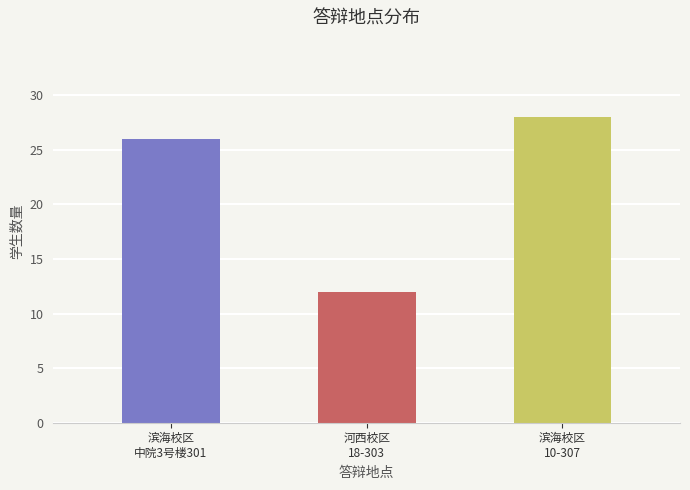

What is the sum of all values?

66